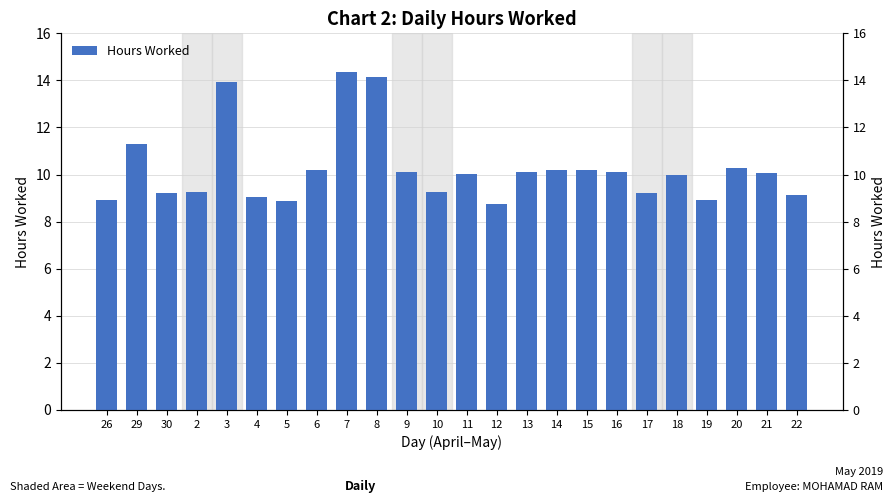

What position from the left is 15?

17